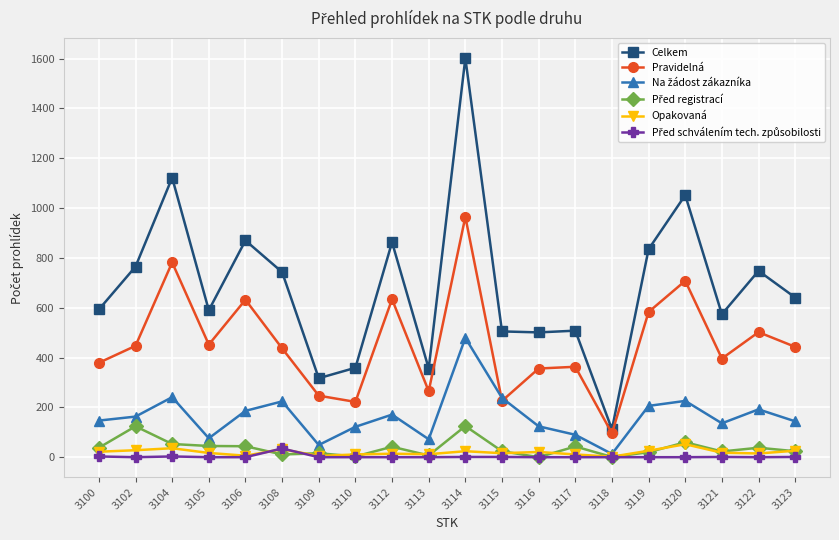

True or false: Opakovaná and Celkem cross at least once.

False